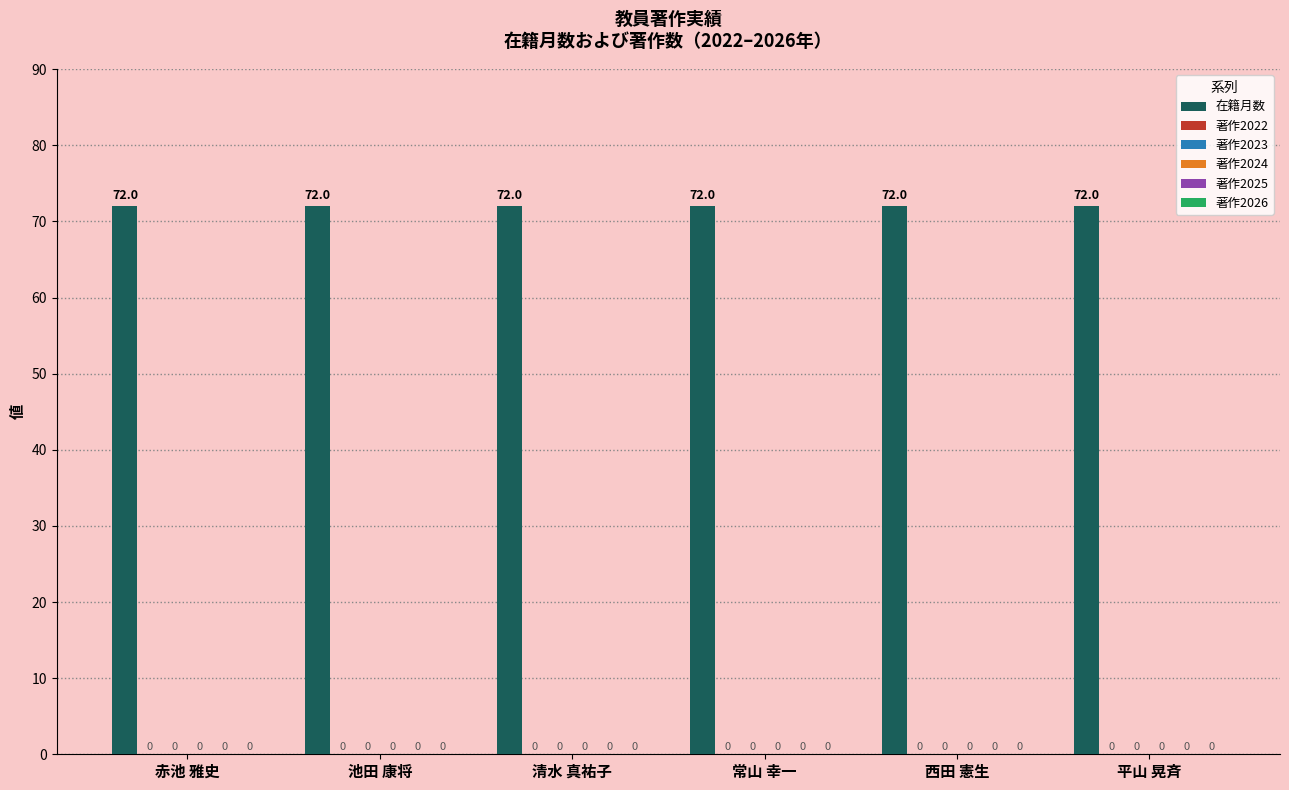

At which category does the chart reach its minimum across all series?

赤池 雅史